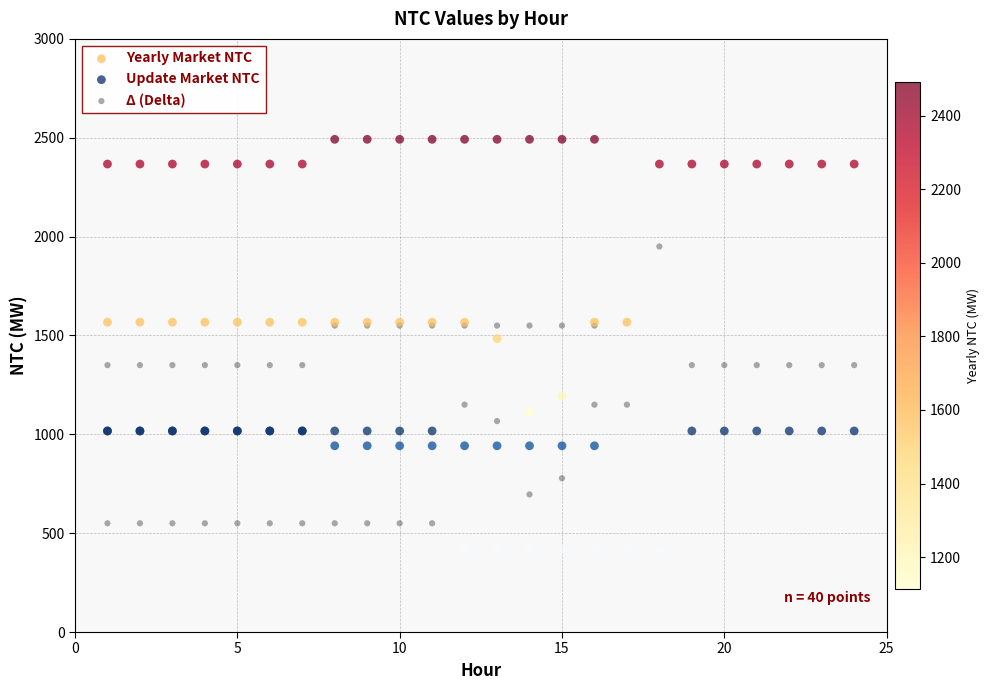

Which series contains the highest Y value?

Yearly Market NTC